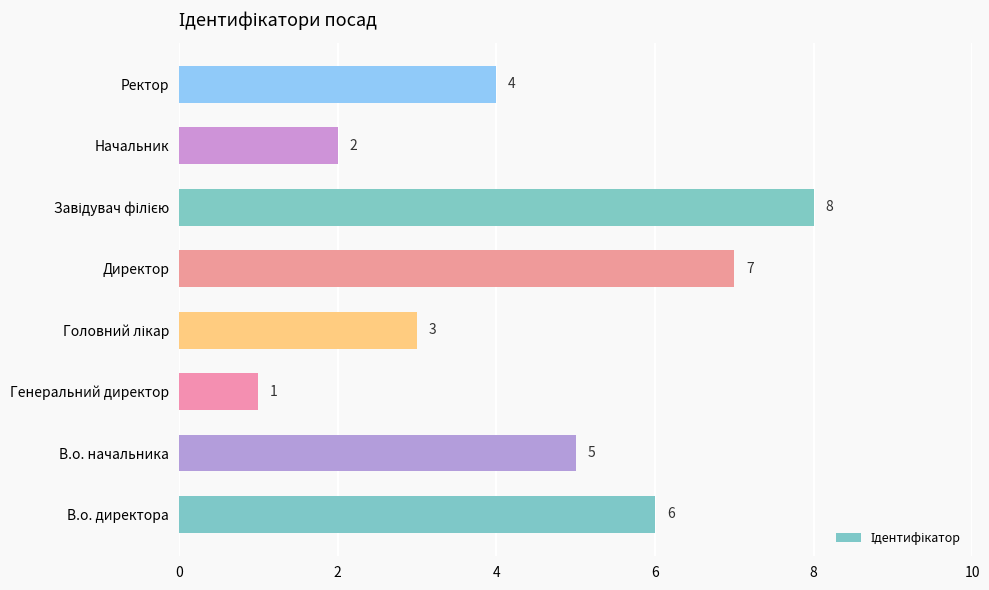

What is the greatest value displayed?

8